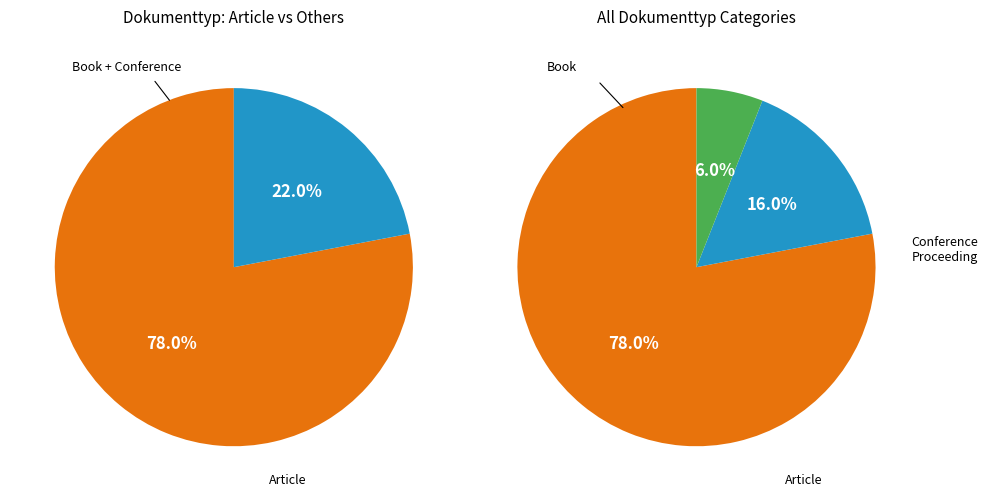

True or false: Book accounts for 3% of the total.

False